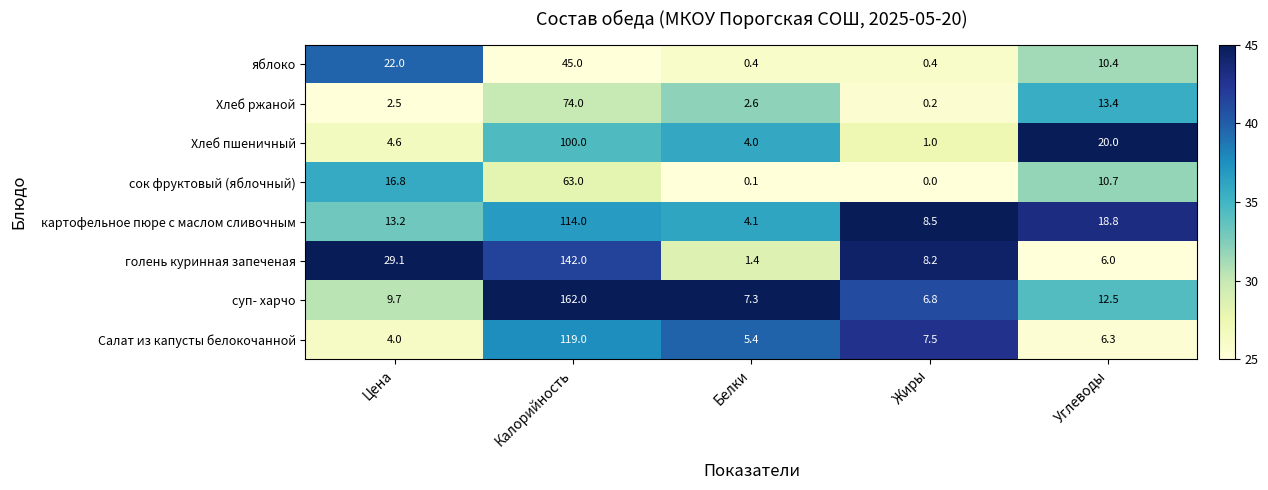

The value of Хлеб пшеничный at Жиры is 1.0. True or false?

True